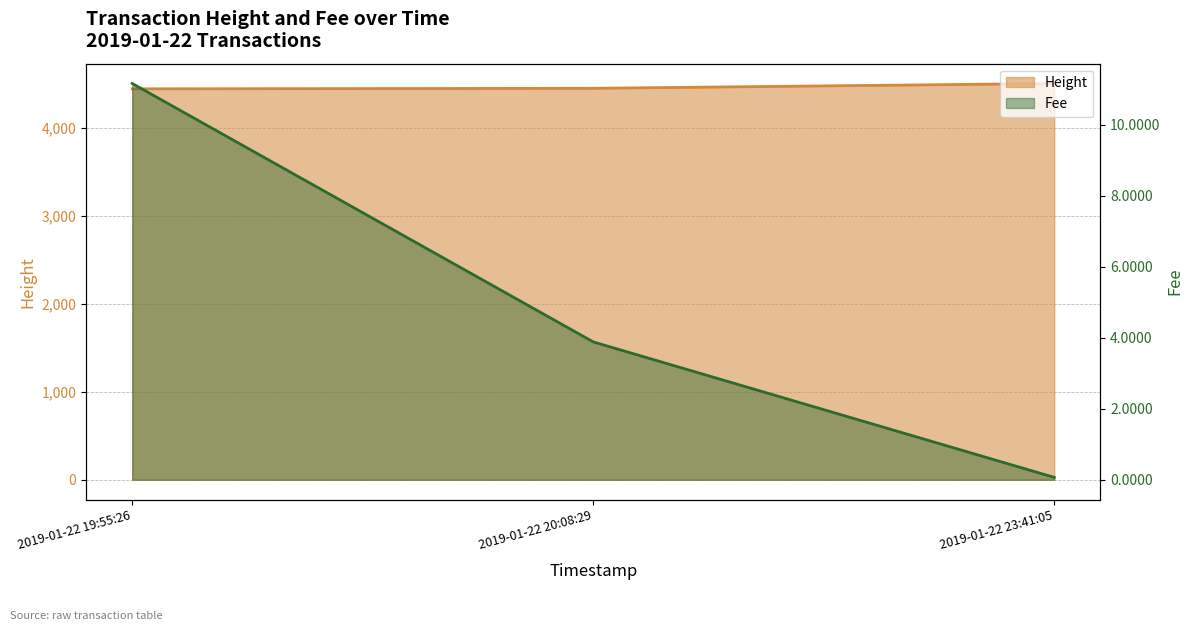

At which label does Height reach its minimum?

2019-01-22 19:55:26